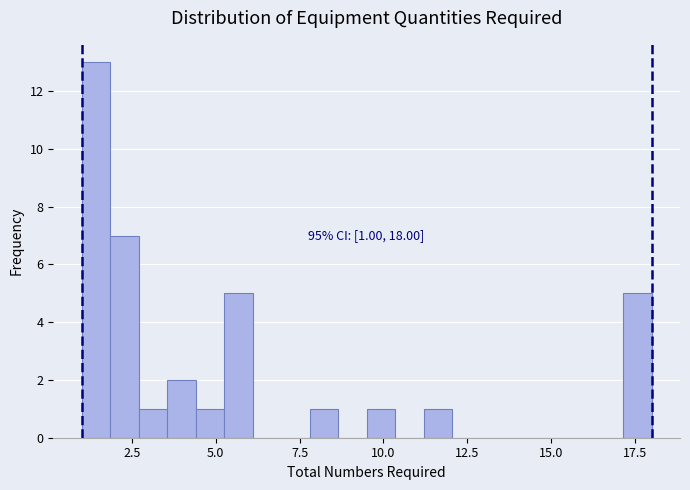

Around what value on the x-axis is the tallest bar? Give the approximate position of its centre, as read against the axis.

1.5